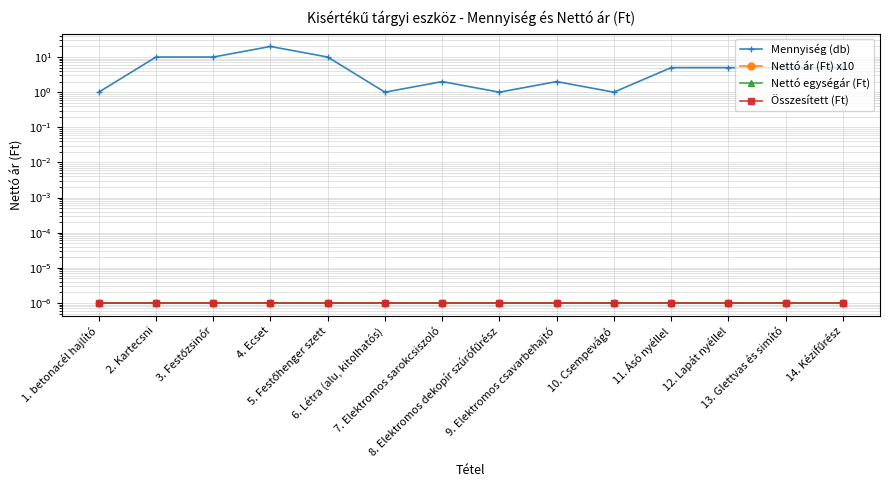

At 2. Kartecsni, list the series in order from smallest to largest.

Nettó ár (Ft) x10, Nettó egységár (Ft), Összesített (Ft), Mennyiség (db)